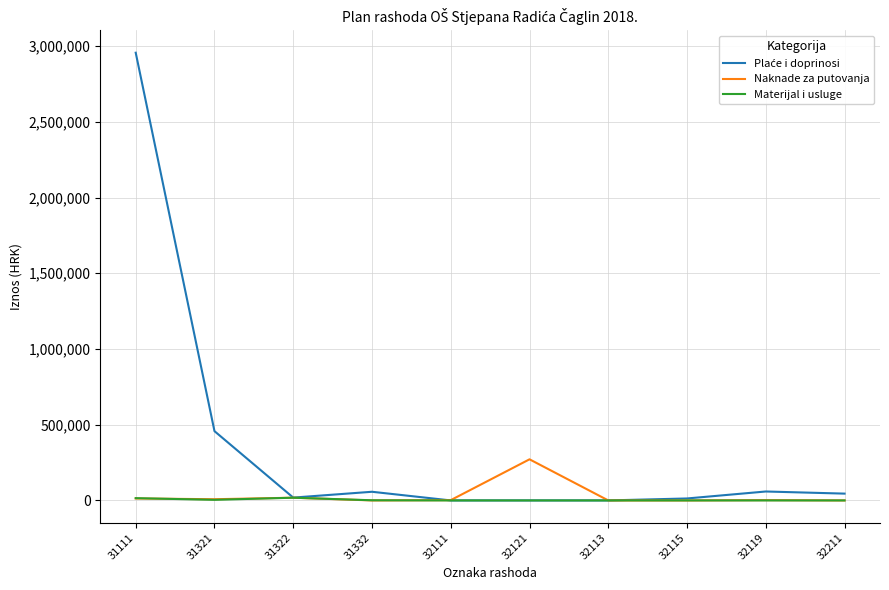

Does the chart have visible grid lines?

Yes